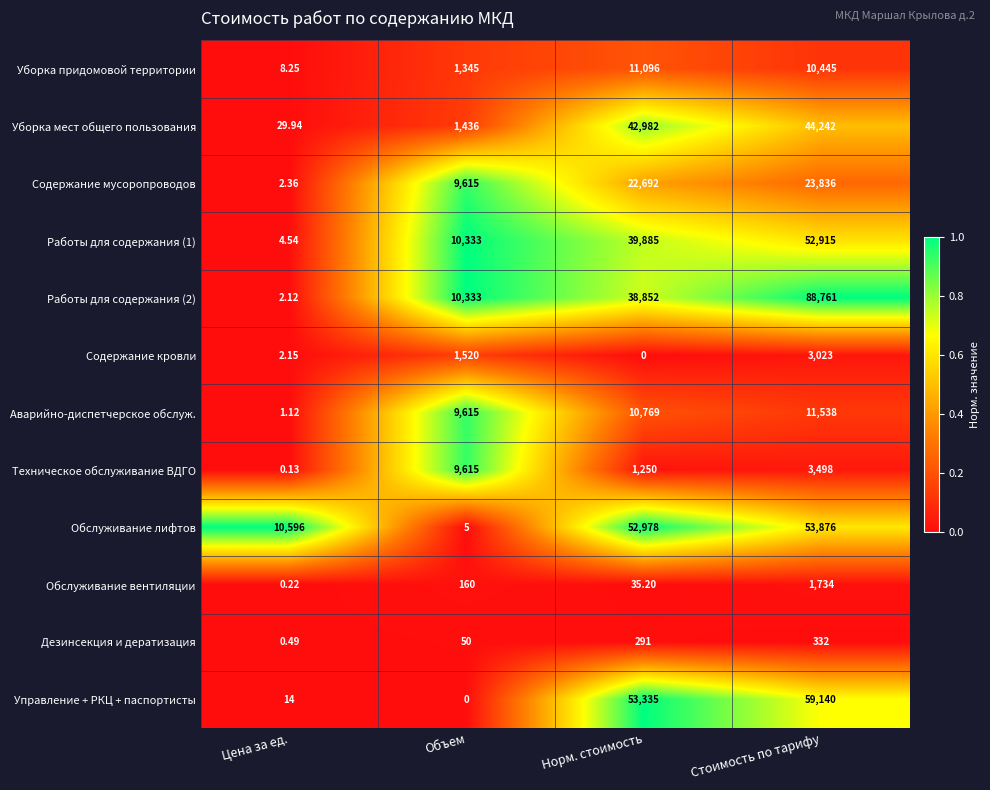

At Норм. стоимость, list the series in order from largest to smallest.

Управление + РКЦ + паспортисты, Обслуживание лифтов, Уборка мест общего пользования, Работы для содержания (1), Работы для содержания (2), Содержание мусоропроводов, Уборка придомовой территории, Аварийно-диспетчерское обслуж., Техническое обслуживание ВДГО, Дезинсекция и дератизация, Обслуживание вентиляции, Содержание кровли